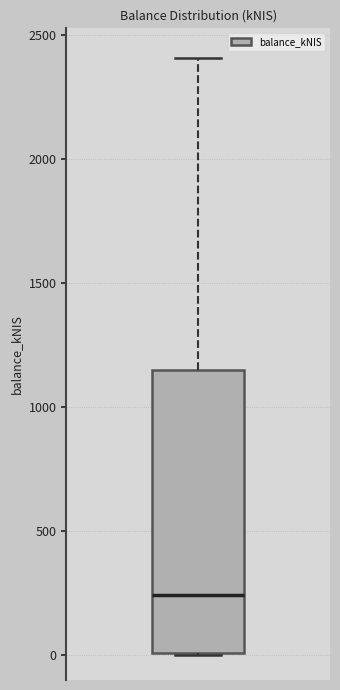

Read this box plot against the y-axis: the position of the median line, the range covered by the box, and the ends of both whiskers. The values are not printed on the chart, so give them approximately, as read against the axis.

median 250, box 0 to 1150, whiskers 0 to 2400